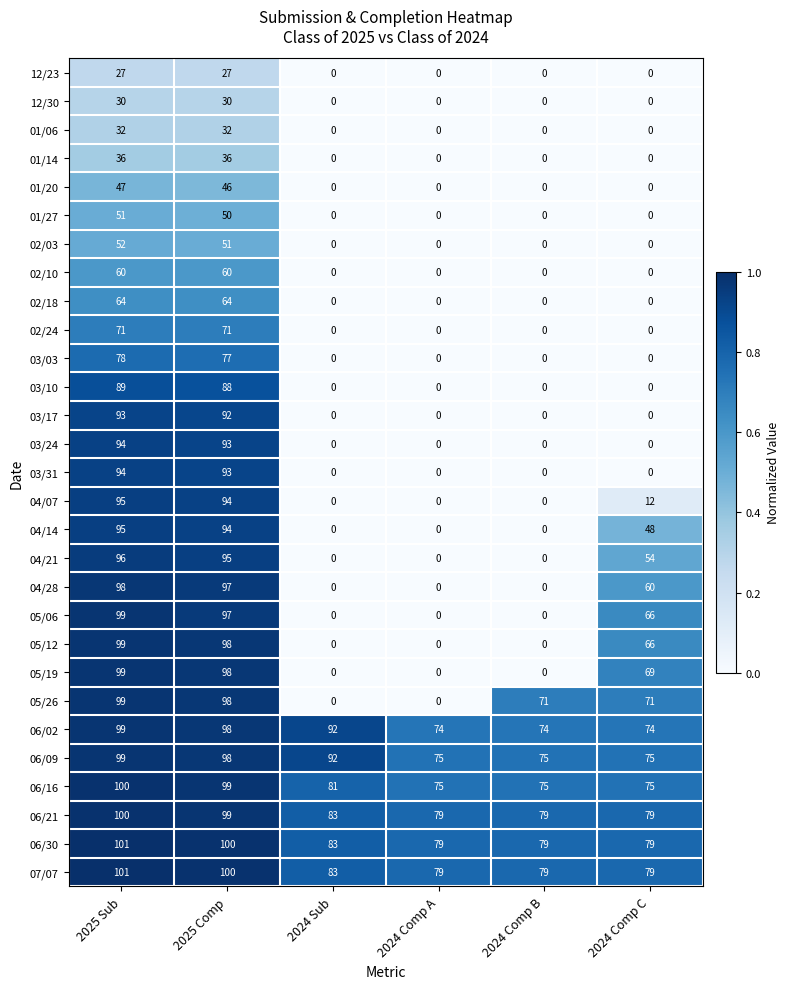

What is the greatest value displayed?

101